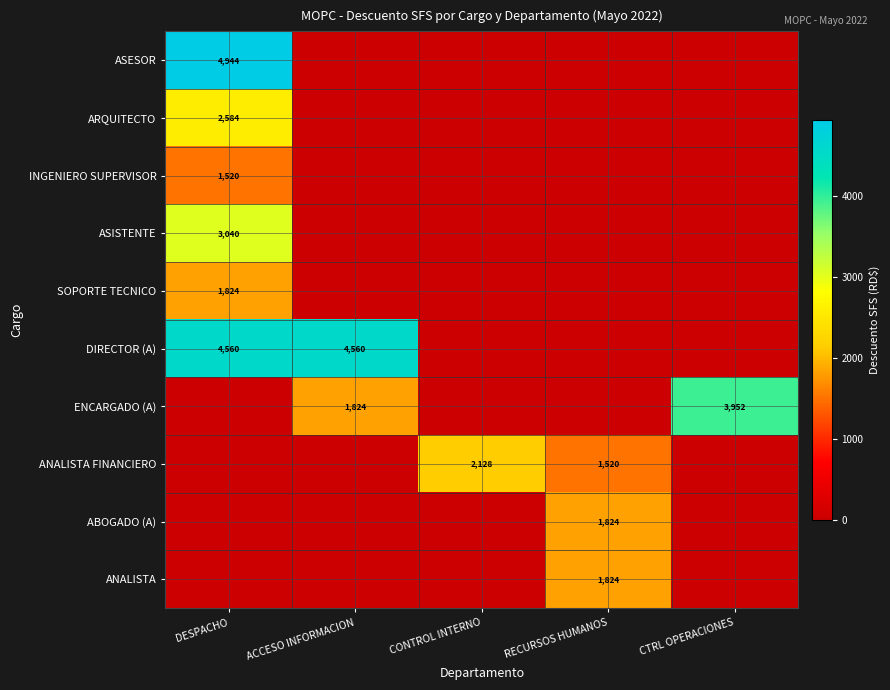

Which series has the widest spread of values?

ASESOR